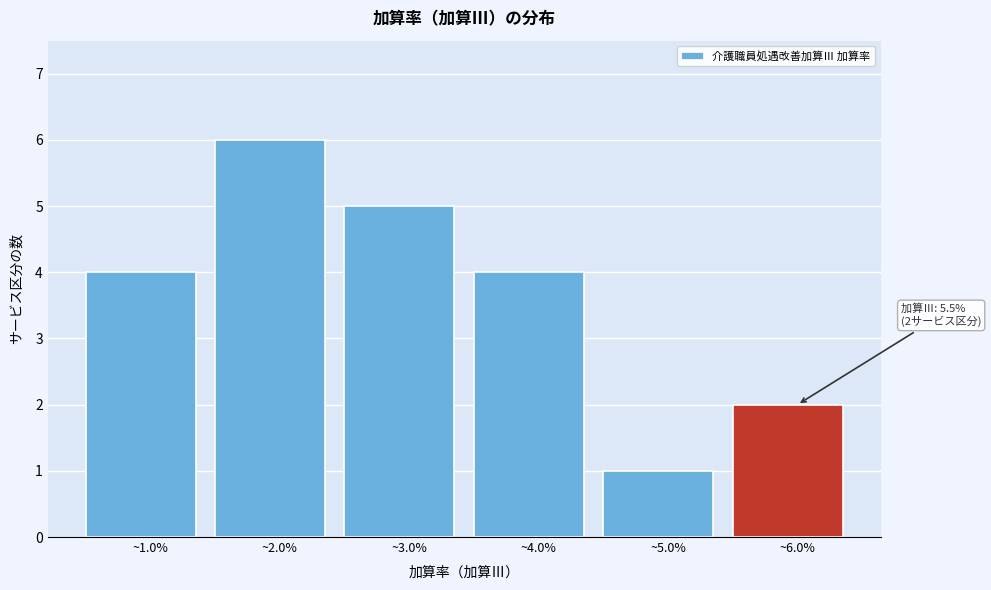

Reading left to right, extract all data points from this chart.

4	6	5	4	1	2